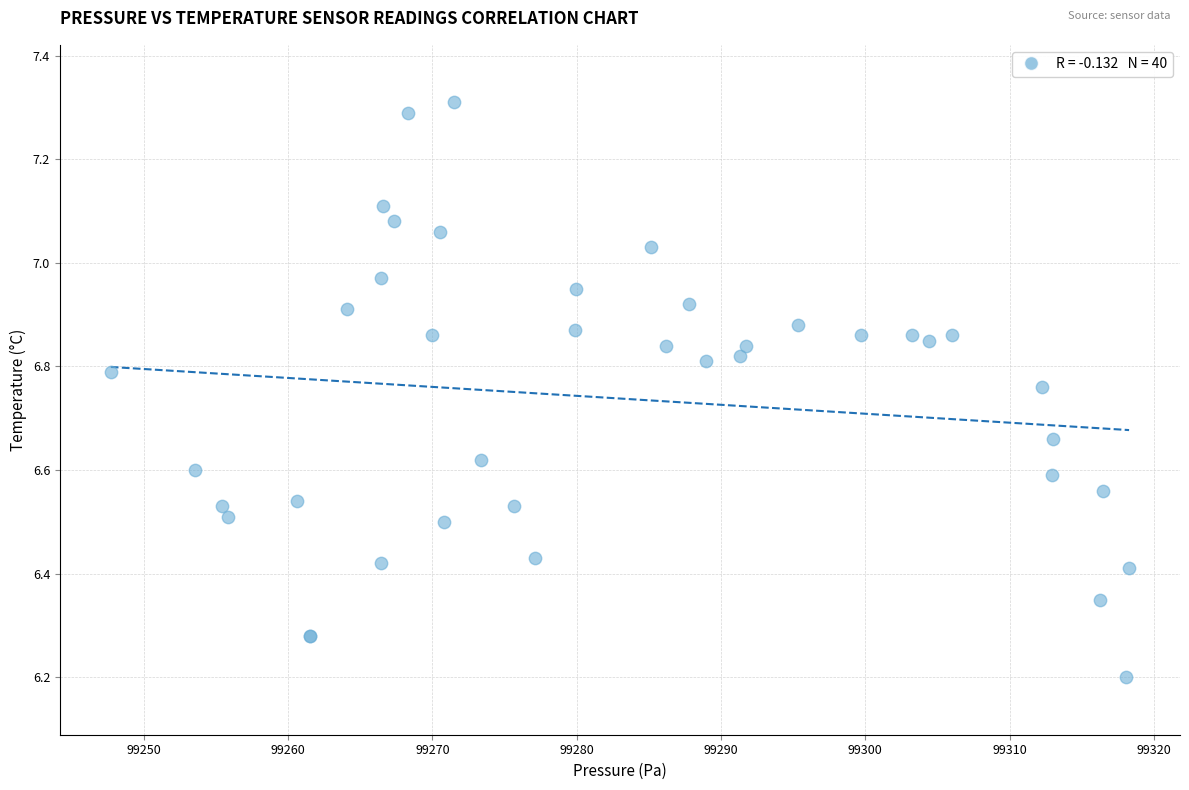

What Y value in the scatter plot is closest to 6?

6.2